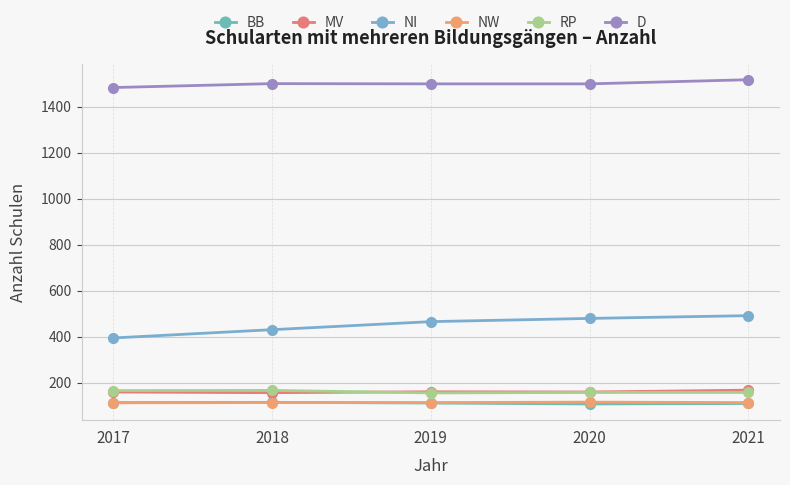

What is the spread (max minus min) of values at 2021?

1408